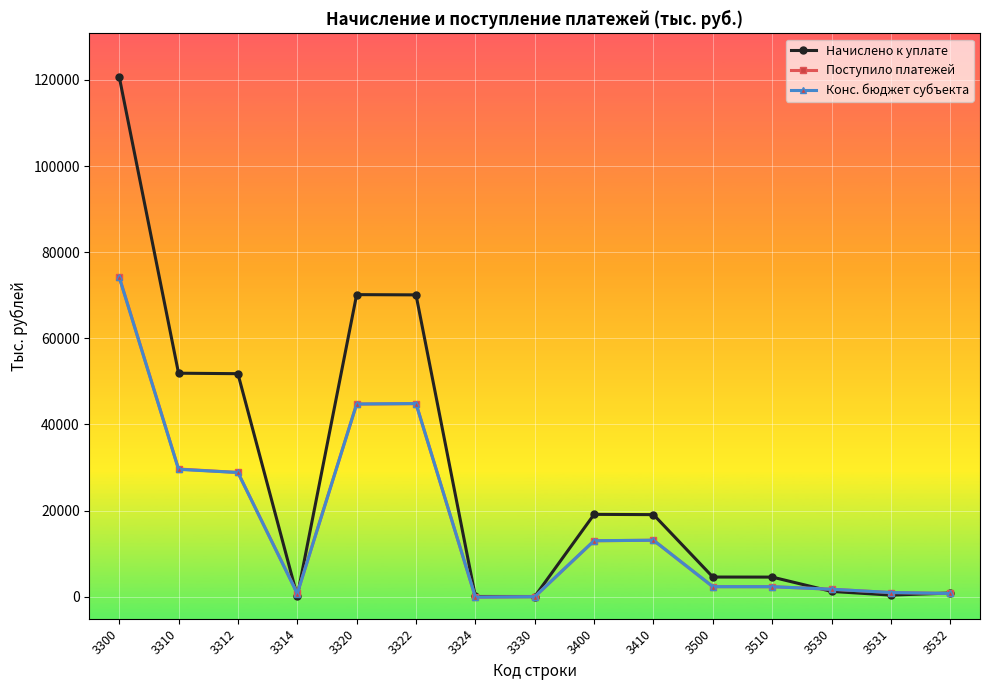

Between 3320 and 3400, which series saw the biggest shift?

Начислено к уплате